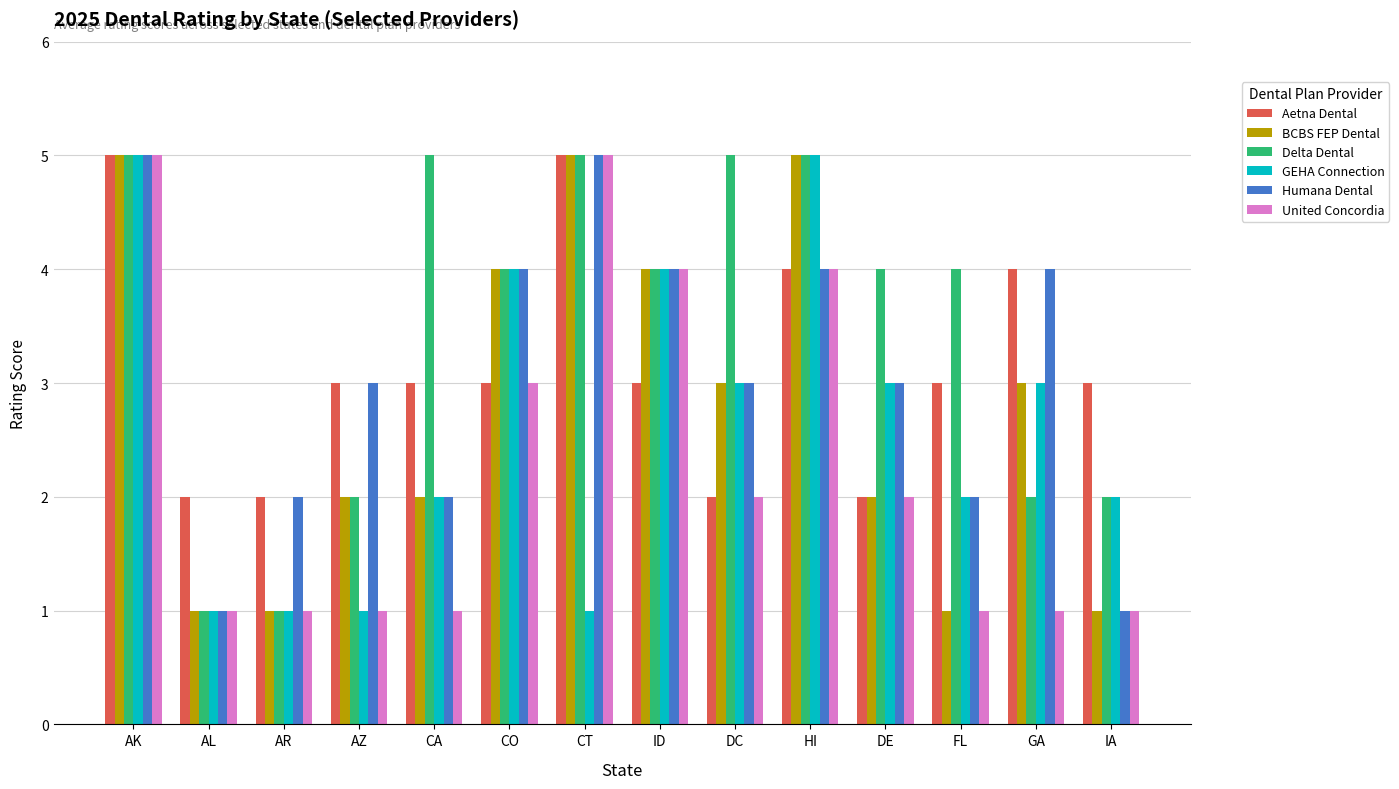

The BCBS FEP Dental series shows 2 at GA. True or false?

False